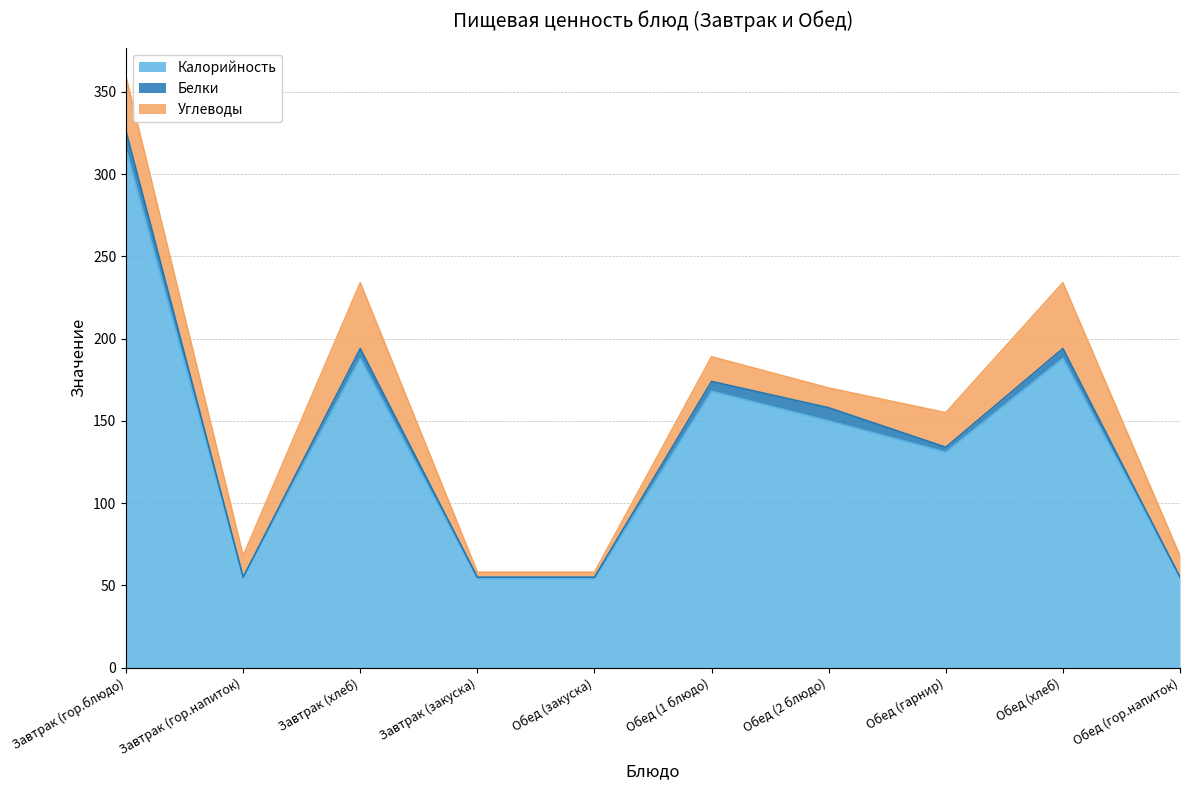

True or false: Углеводы and Калорийность cross at least once.

False